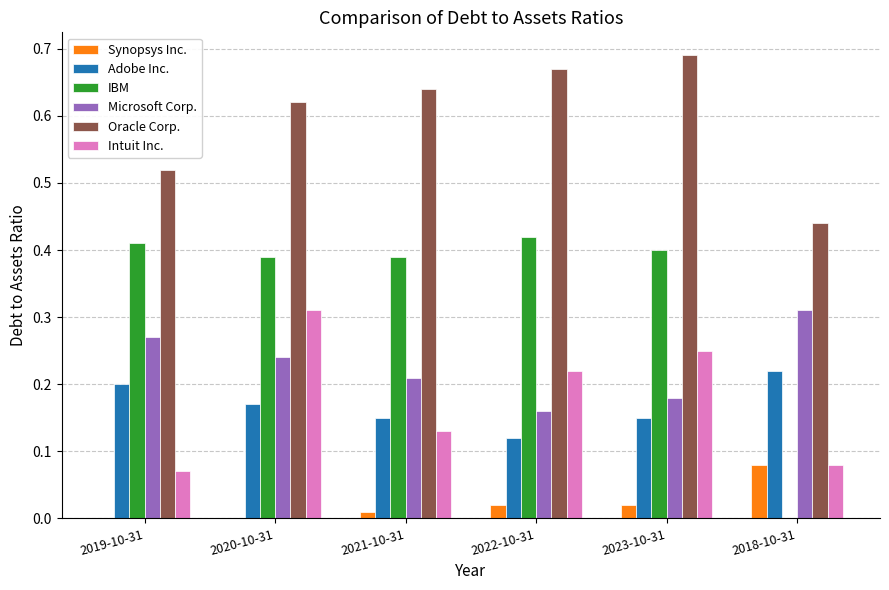

The value of IBM at 2022-10-31 is 0.4. True or false?

True